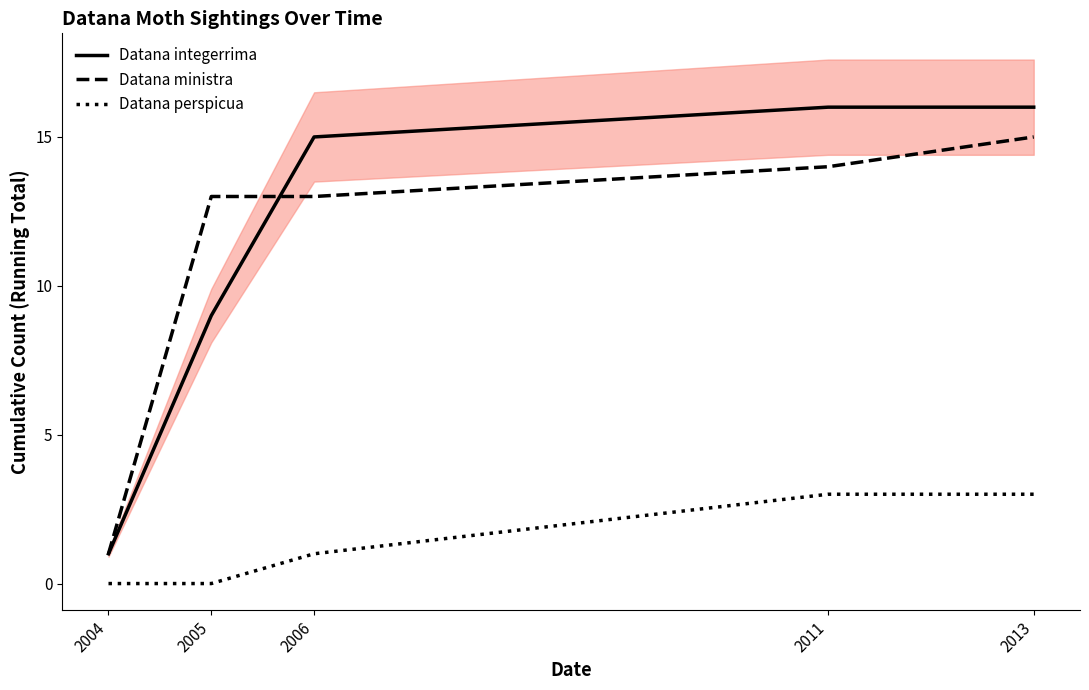

Count the number of categories in the chart.

5